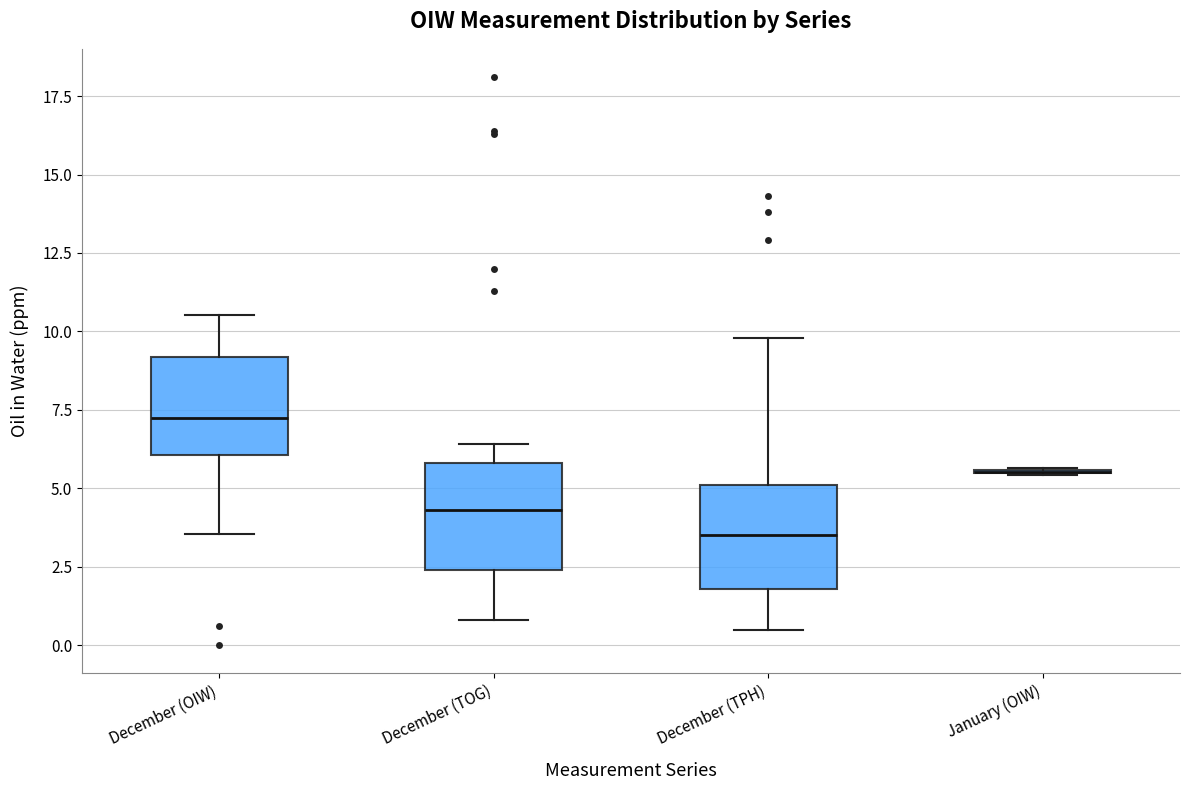

Reading left to right, read every box against the y-axis: the position of its median line, the range the box covers, and the ends of its whiskers. The values are not printed on the chart, so give them approximately, as read against the axis.

December (OIW): median 7.5, box 6.0 to 9.0, whiskers 3.5 to 10.5
December (TOG): median 4.5, box 2.5 to 6.0, whiskers 1.0 to 6.5
December (TPH): median 3.5, box 2.0 to 5.0, whiskers 0.5 to 10.0
January (OIW): box collapsed to a line at 5.5, whiskers 5.5 to 5.5